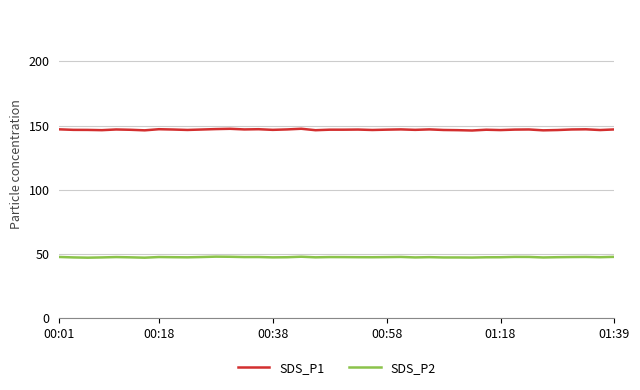

Does the chart have visible grid lines?

Yes